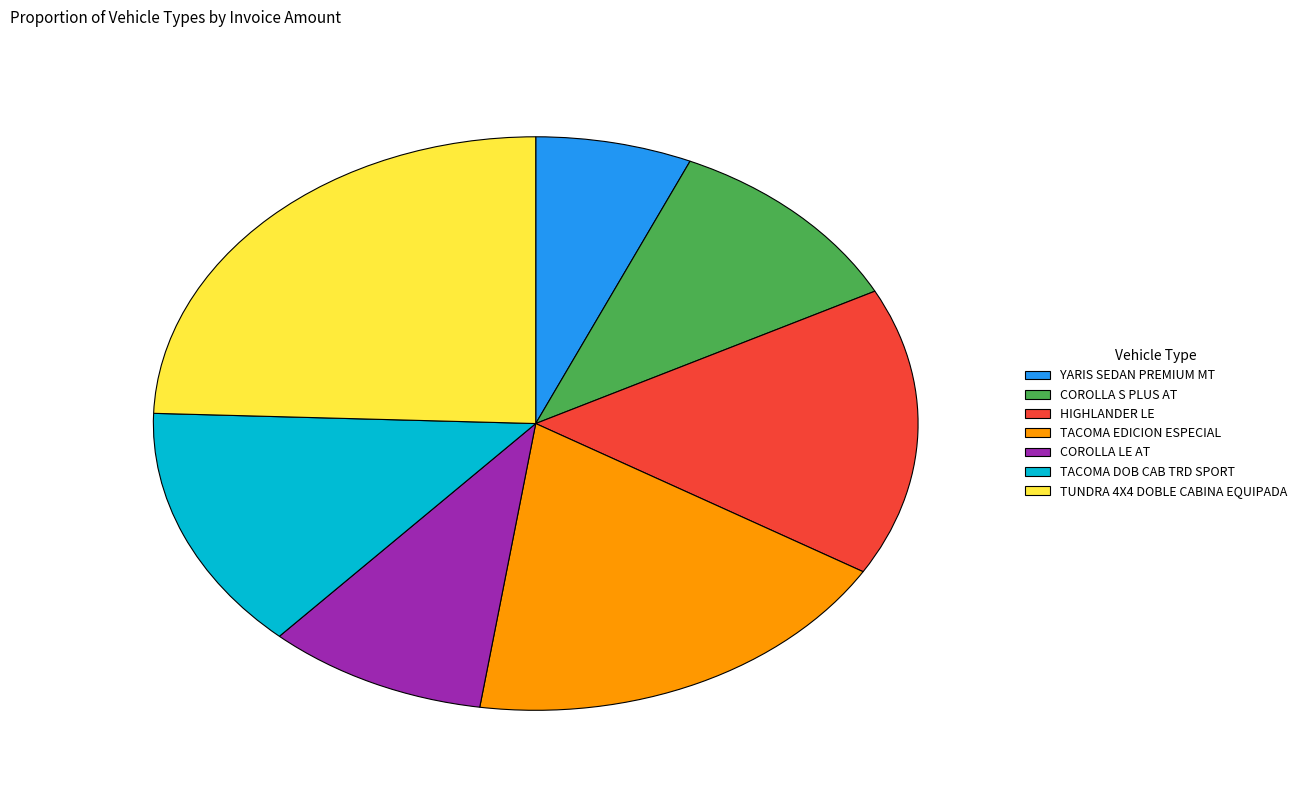

Which has a higher value, TUNDRA 4X4 DOBLE CABINA EQUIPADA or TACOMA EDICION ESPECIAL?

TUNDRA 4X4 DOBLE CABINA EQUIPADA